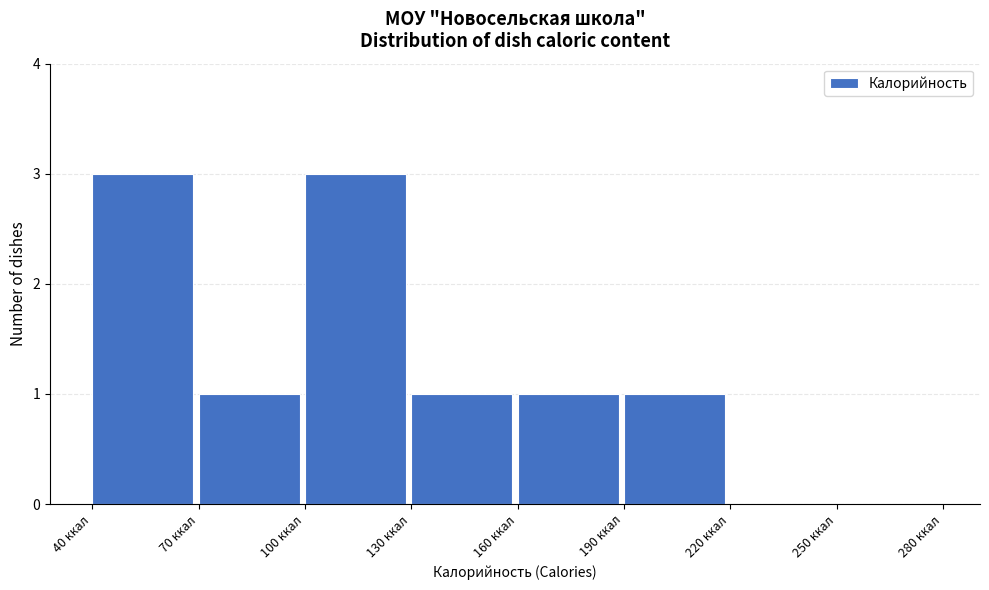

Reading left to right, transcribe this chart: for each bar, give the range it covers on the x-axis and its height. The values are not printed on the chart, so give them approximately, as read against the axis.

40 to 70: 3
70 to 100: 1
100 to 130: 3
130 to 160: 1
160 to 190: 1
190 to 220: 1
220 to 250: 0
250 to 280: 0